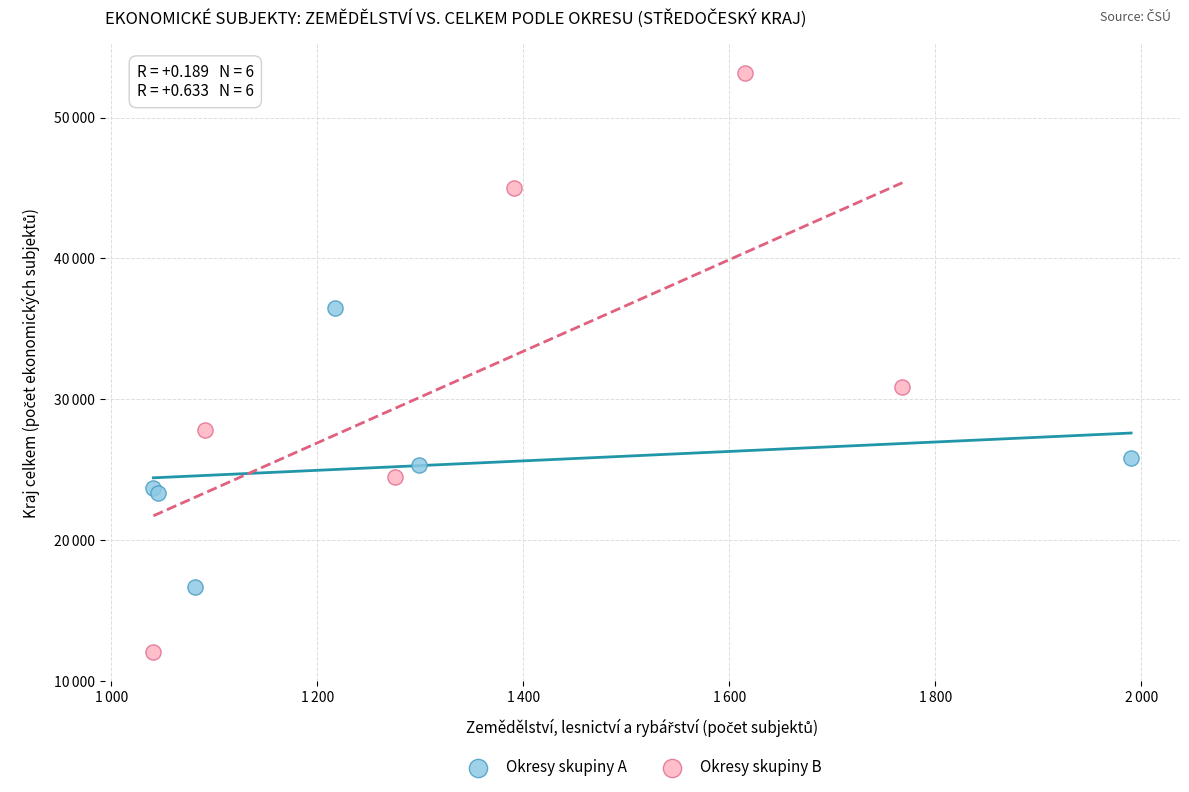

What are all the series names shown in the legend?

Okresy skupiny A, Okresy skupiny B